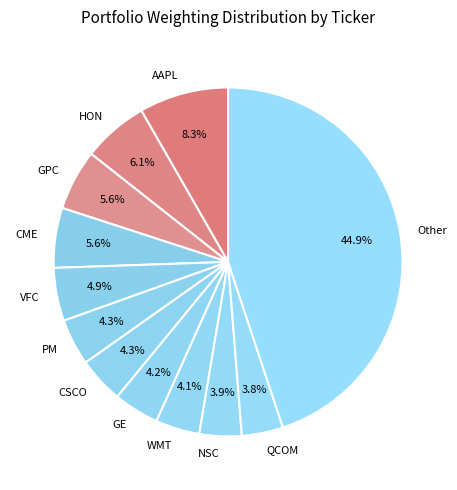

To the nearest percent, what portion does HON represent?

6%